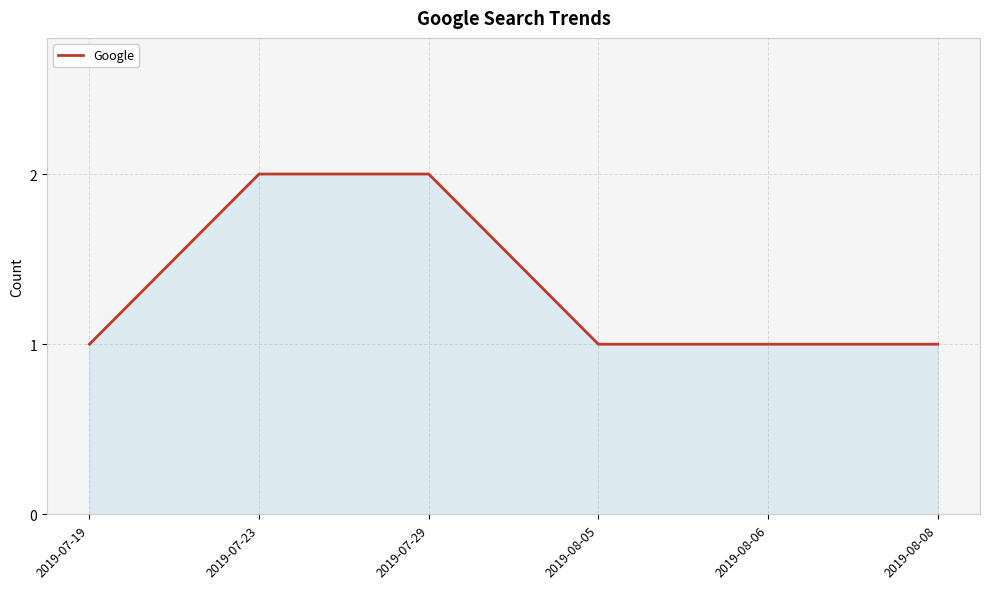

True or false: the data has more than 2 interior local peaks.

False